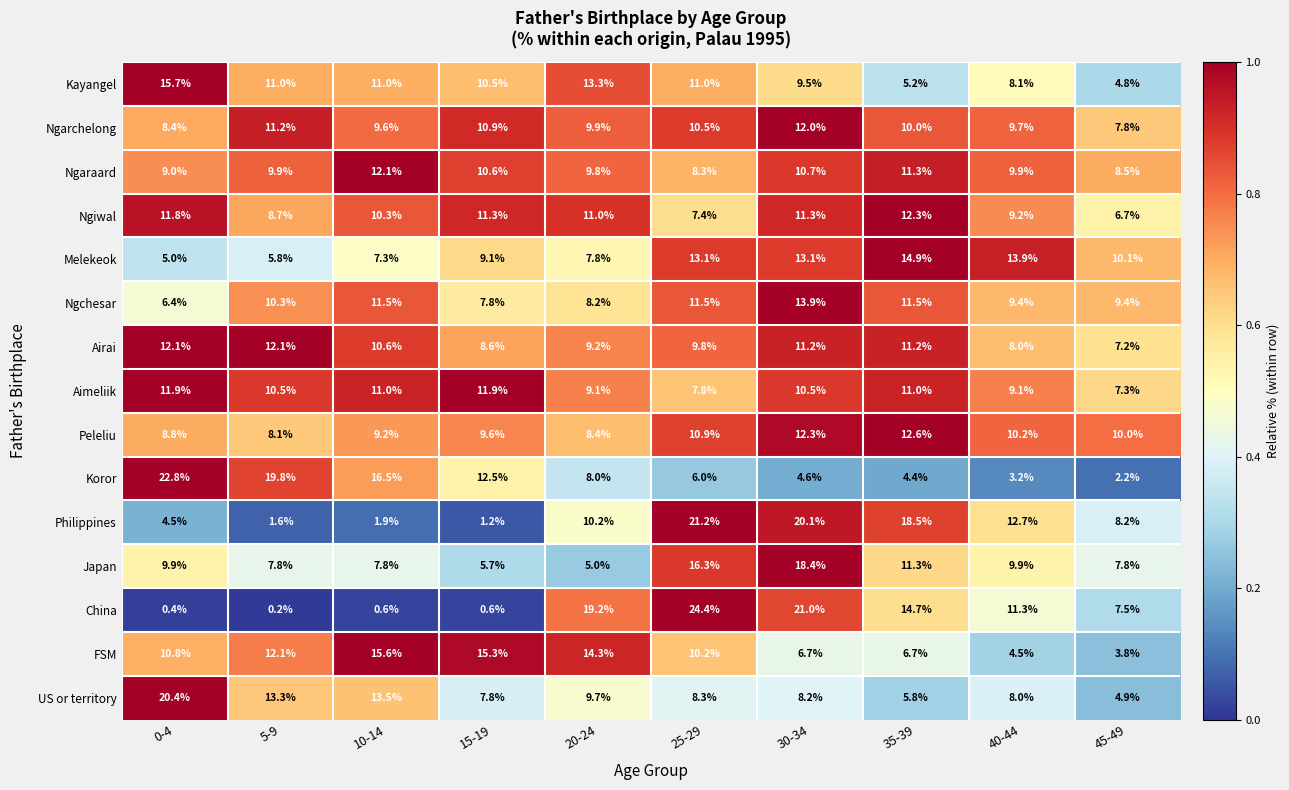

What is the difference between the maximum and minimum values in the US or territory series?

15.5